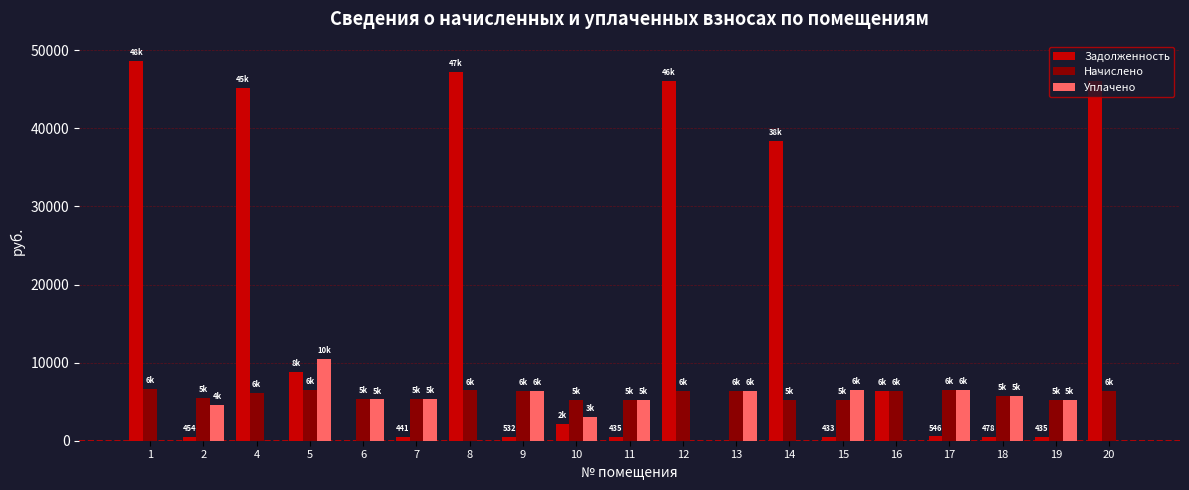

Is it true that Уплачено equals 6506.4 at 15?

True